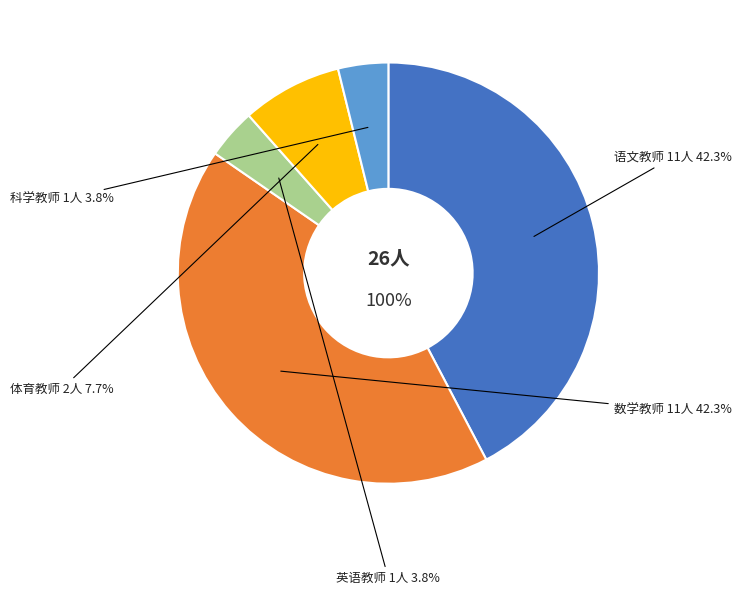

Rank the categories by value from highest to lowest.

语文教师, 数学教师, 体育教师, 英语教师, 科学教师